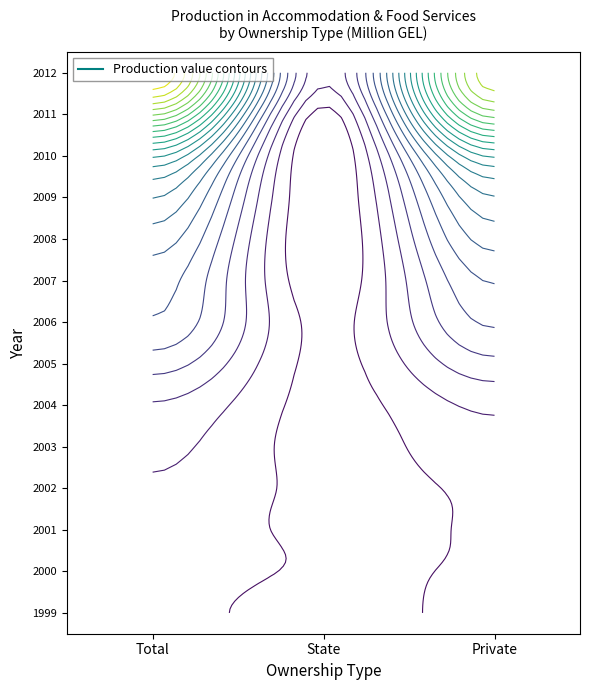

Reading left to right, what are all the values shown in this chart?

1999: Total=52.2	State=2.6	Private=49.6
2000: Total=59.3	State=22.5	Private=36.8
2001: Total=55.5	State=21.2	Private=34.3
2002: Total=58.0	State=22.4	Private=35.6
2003: Total=68.1	State=19.4	Private=48.7
2004: Total=88.3	State=20.4	Private=67.9
2005: Total=134.6	State=22.2	Private=112.4
2006: Total=177.4	State=21.9	Private=155.5
2007: Total=193.5	State=10.3	Private=183.2
2008: Total=225.7	State=2.8	Private=222.9
2009: Total=271.5	State=2.8	Private=268.7
2010: Total=365.6	State=0.3	Private=365.3
2011: Total=574.0	State=20.4	Private=553.5
2012: Total=718.7	State=69.5	Private=649.2